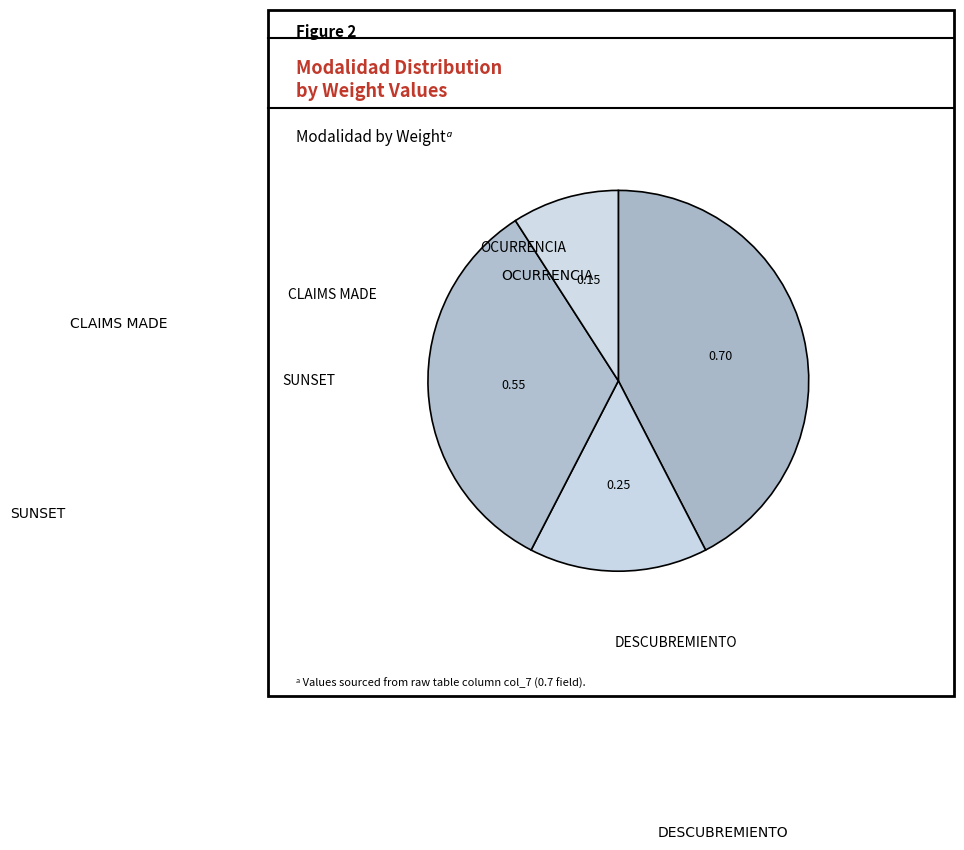

Count the number of slices in the pie.

4